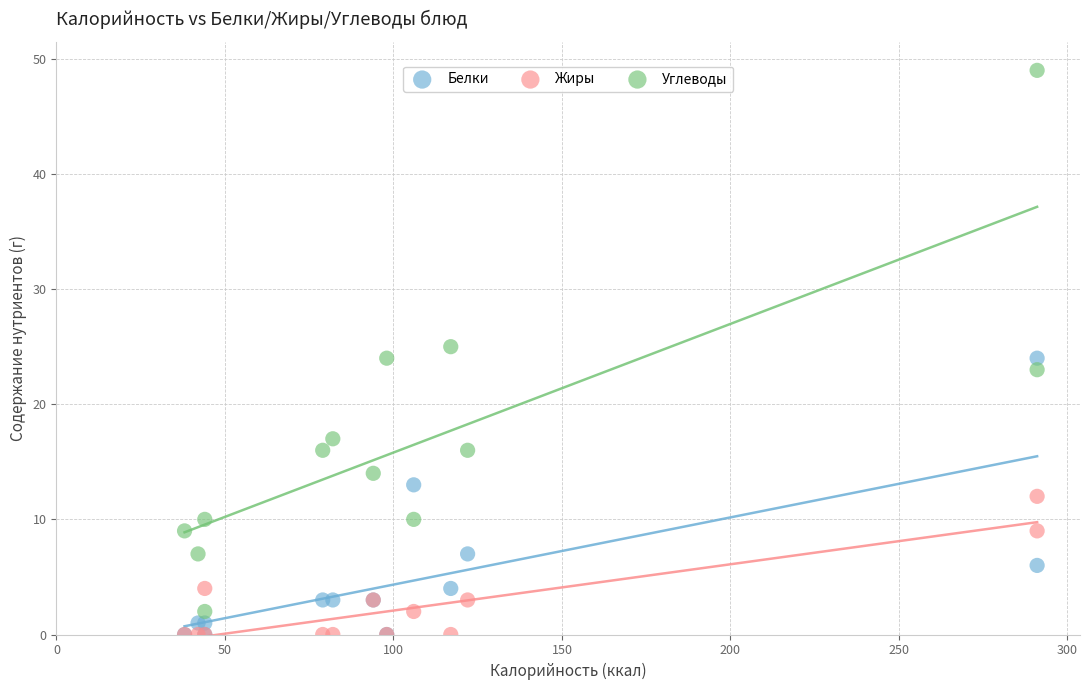

Which series has the widest spread of Y values?

Углеводы